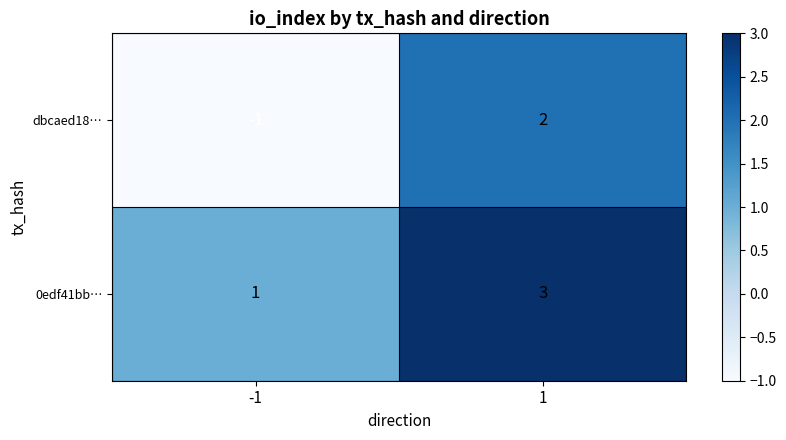

What is the total value across all series at 1?

5